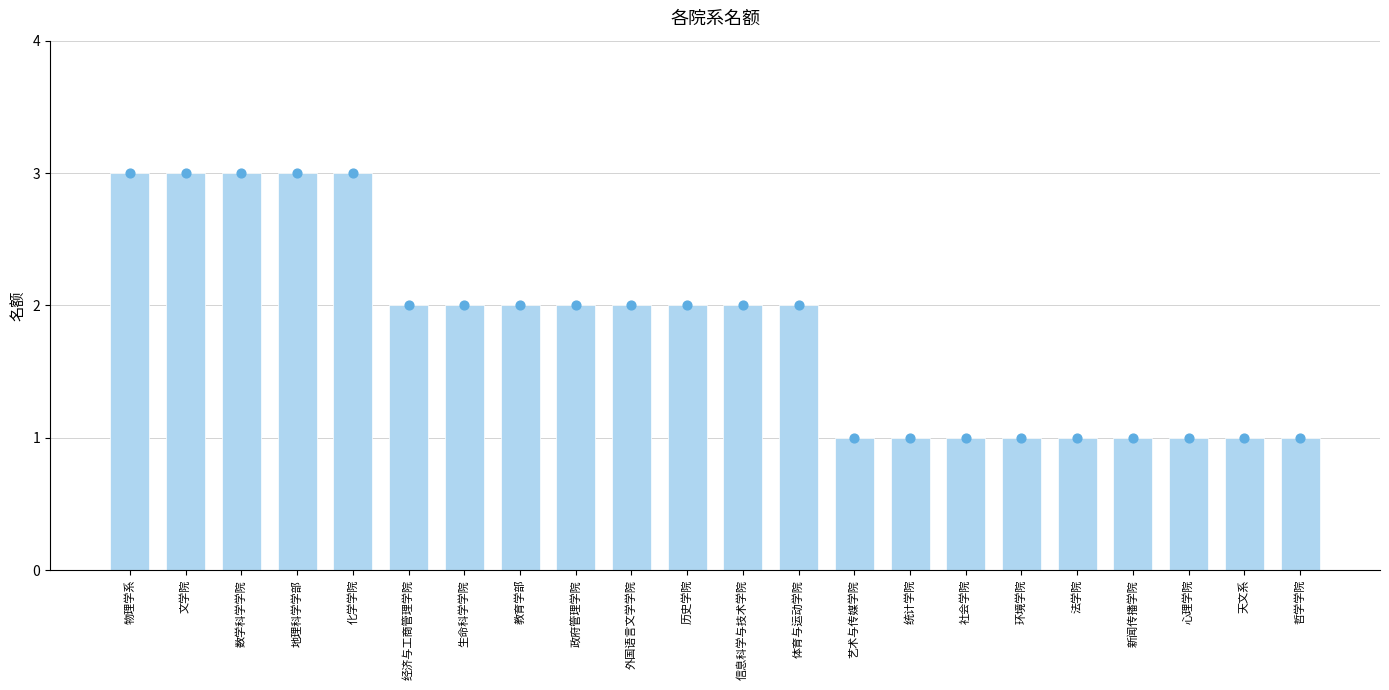

What is the ratio of the value at 文学院 to the value at 环境学院?

3.0